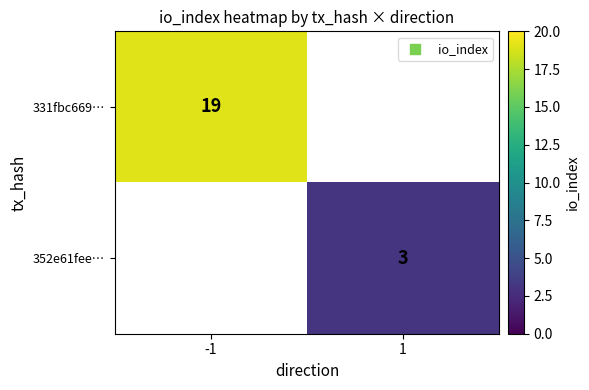

The 352e61fee… series shows 5 at 1. True or false?

False